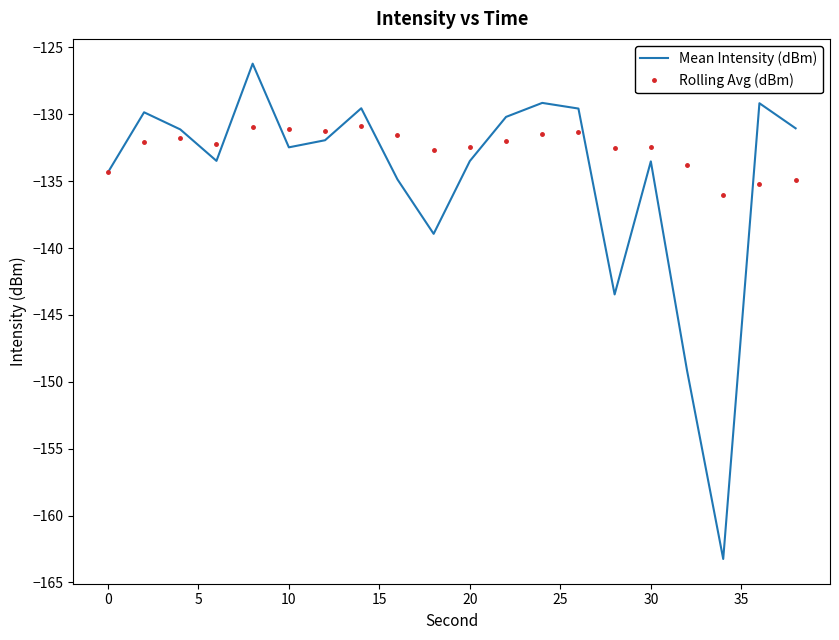

Which series has the widest spread of values?

Mean Intensity (dBm)